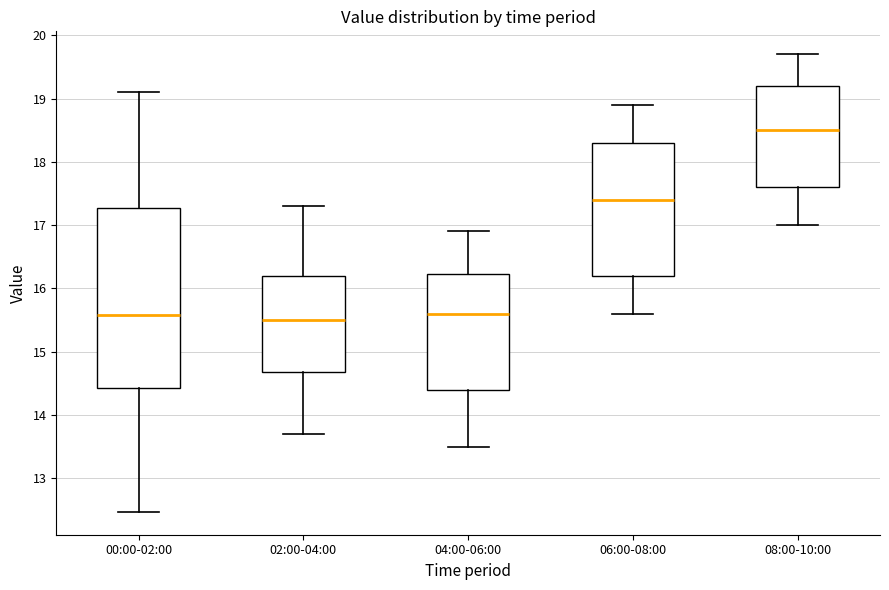

Reading left to right, transcribe this box plot: for each box, give where its median line is, the range the box spans, and where its two whiskers end, as read against the y-axis. The values are not printed on the chart, so give them approximately, as read against the axis.

00:00-02:00: median 15.6, box 14.4 to 17.3, whiskers 12.5 to 19.1
02:00-04:00: median 15.5, box 14.7 to 16.2, whiskers 13.7 to 17.3
04:00-06:00: median 15.6, box 14.4 to 16.2, whiskers 13.5 to 16.9
06:00-08:00: median 17.4, box 16.2 to 18.3, whiskers 15.6 to 18.9
08:00-10:00: median 18.5, box 17.6 to 19.2, whiskers 17.0 to 19.7